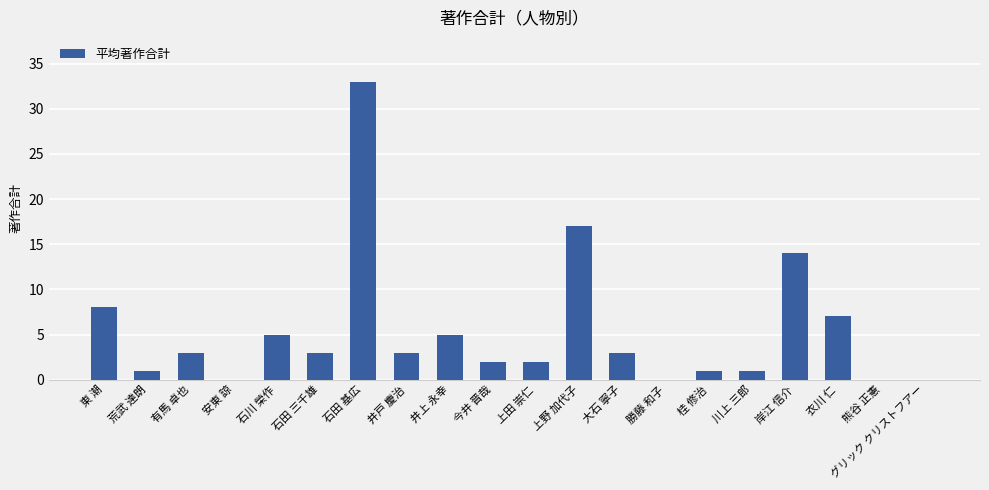

The chart shows a value of 1 at 桂 修治. True or false?

True